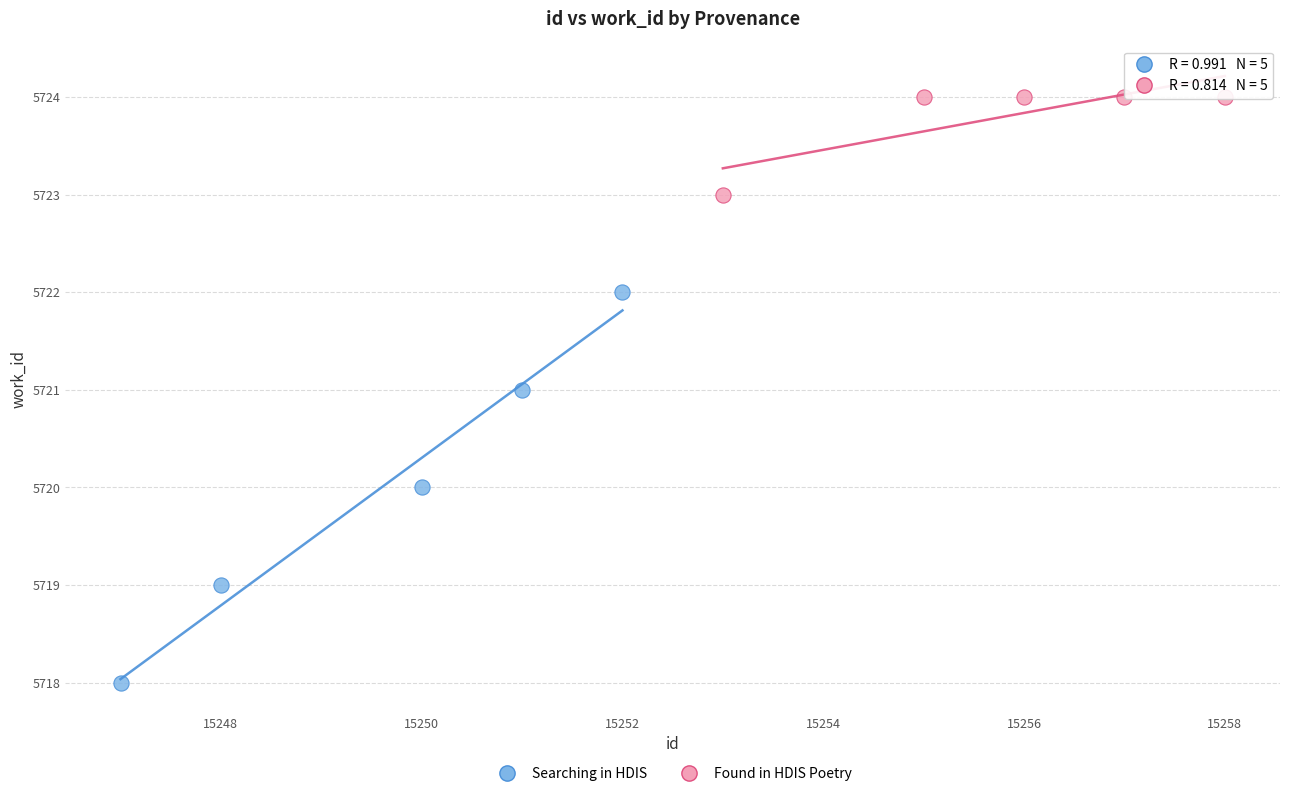

Which series reaches the maximum Y coordinate?

Found in HDIS Poetry